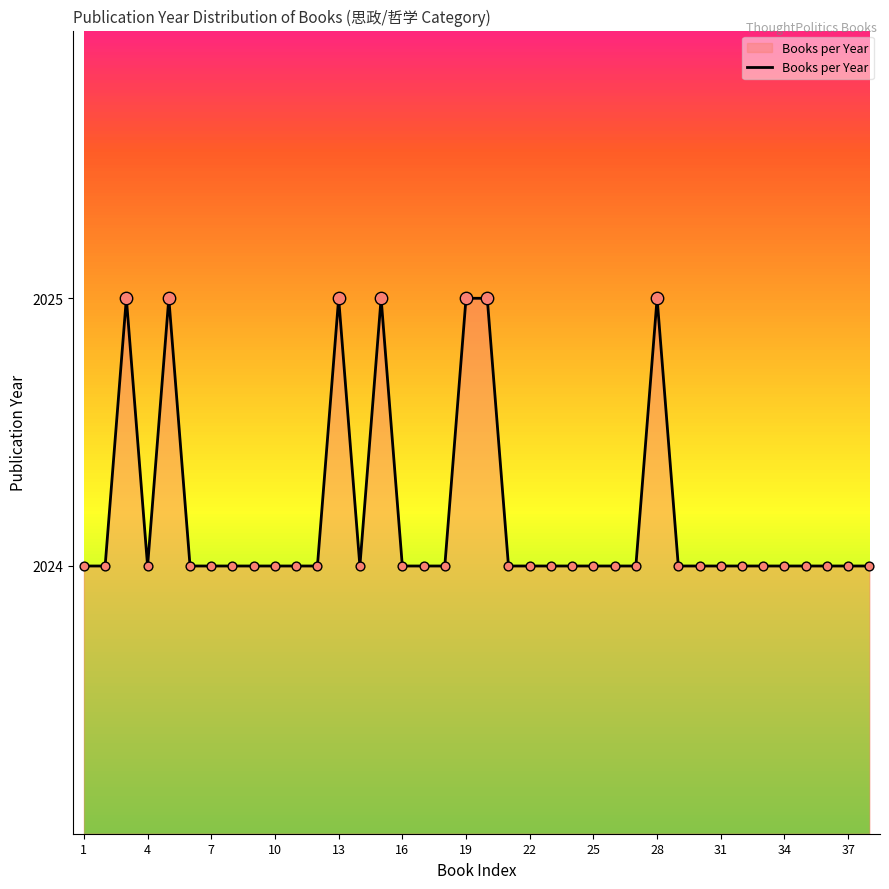

What is the greatest value displayed?

2025